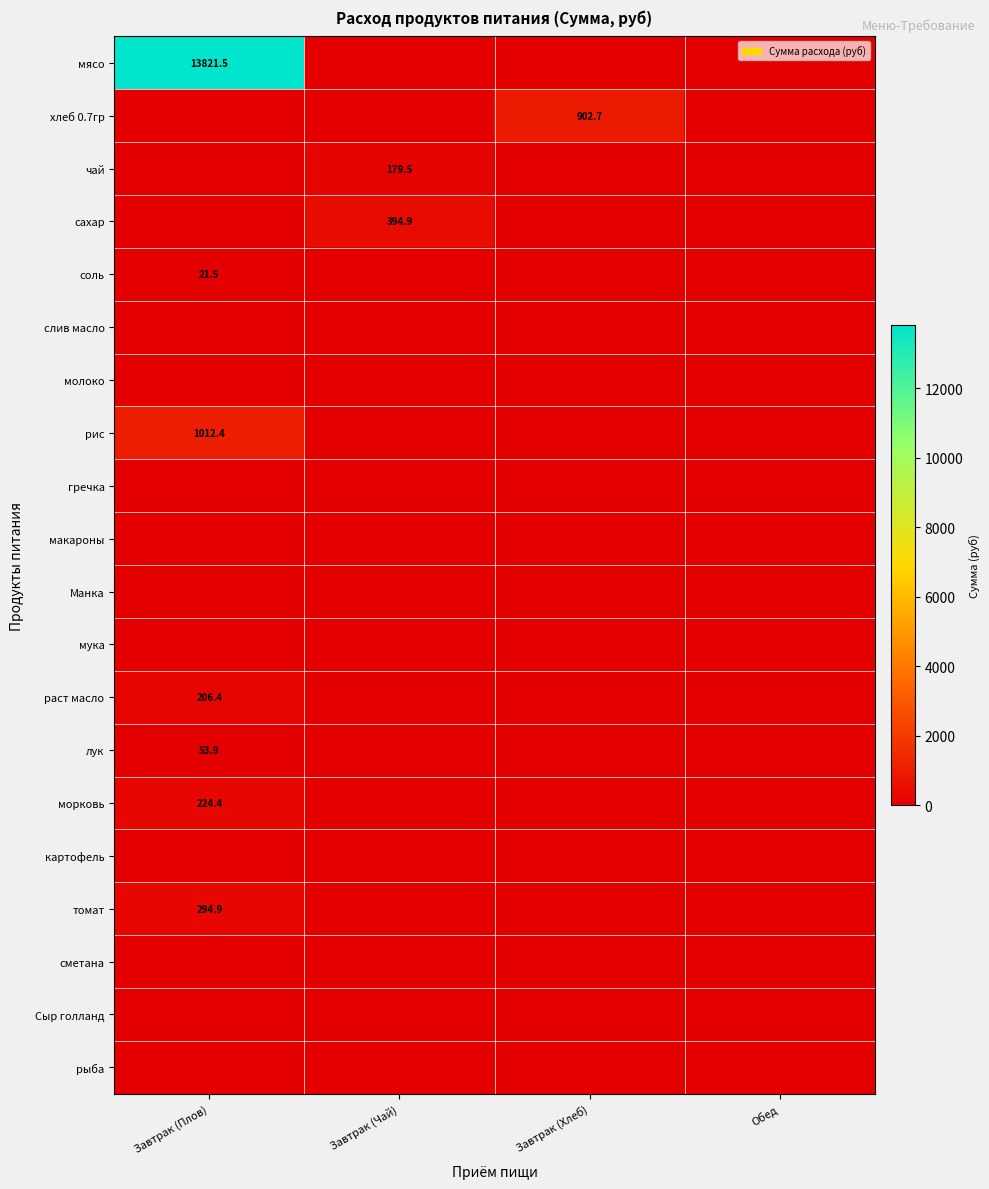

The лук series shows 21.2 at Завтрак (Плов). True or false?

False